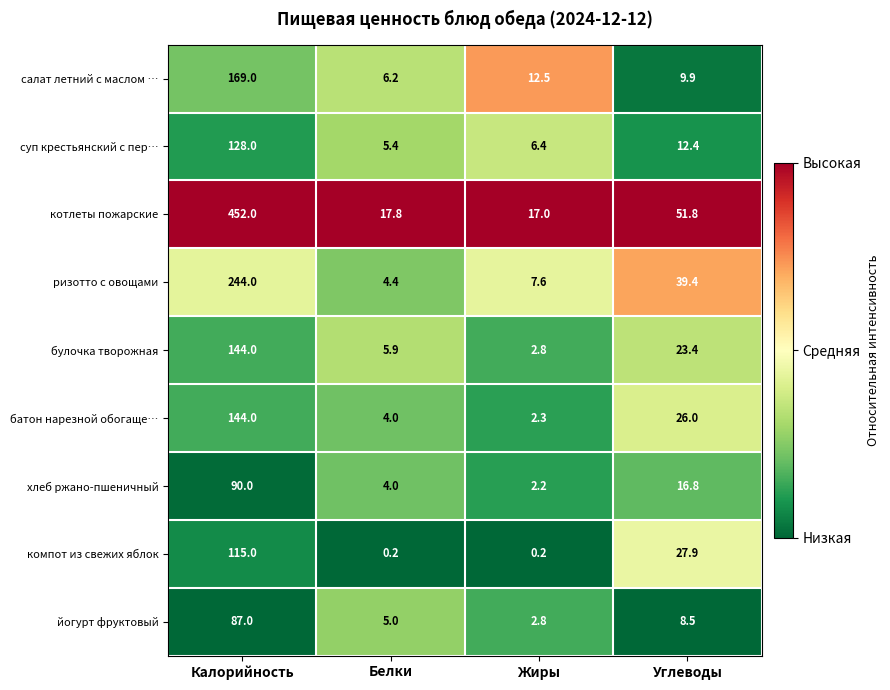

What is the difference between the компот из свежих яблок values at Углеводы and Калорийность?

87.1